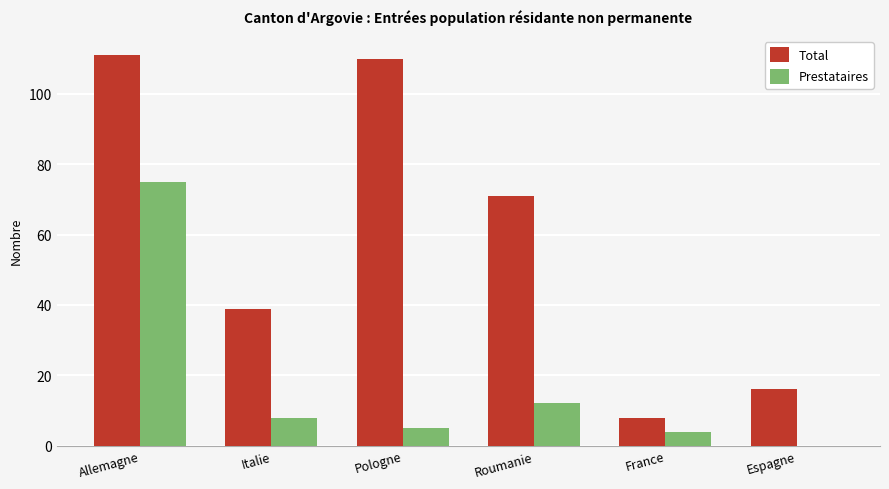

Is it true that Prestataires equals 13 at Italie?

False